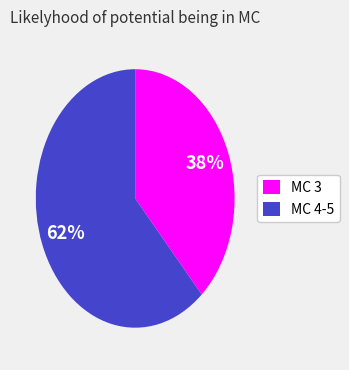

Which slice is the largest?

MC 4-5